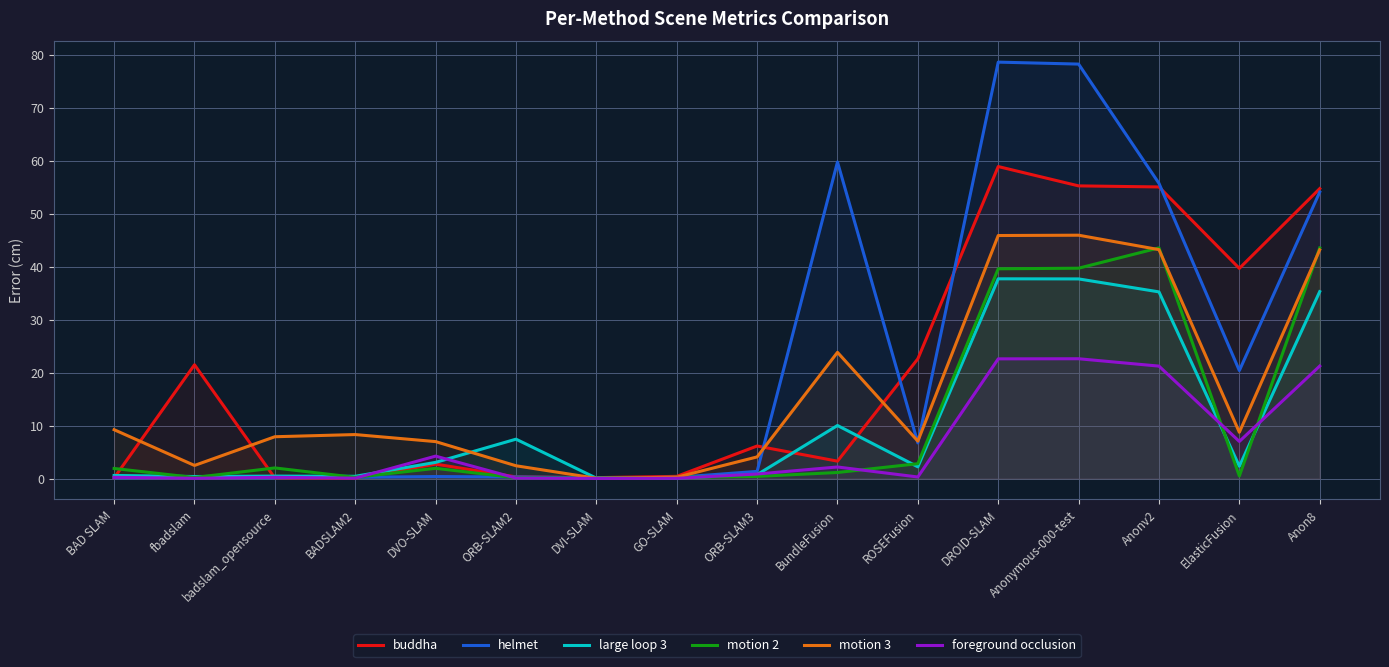

At which category is the sum across all series the highest?

DROID-SLAM